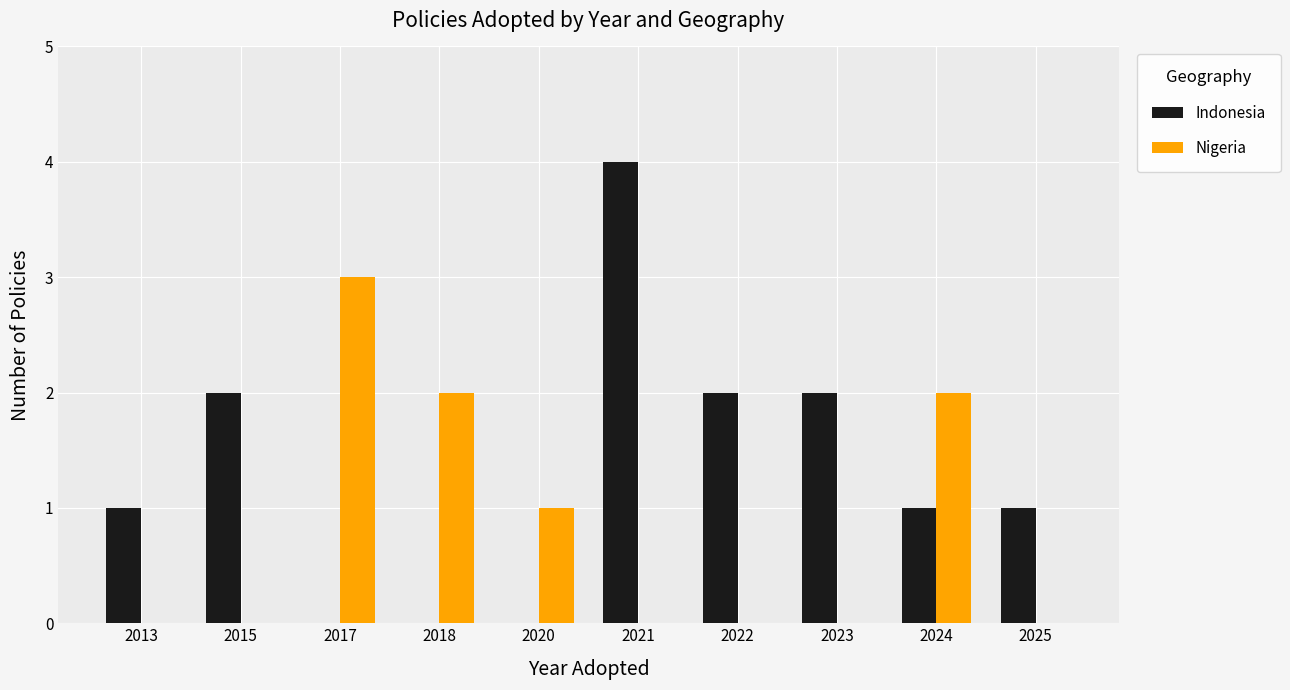

What is the sum of all Indonesia values?

13